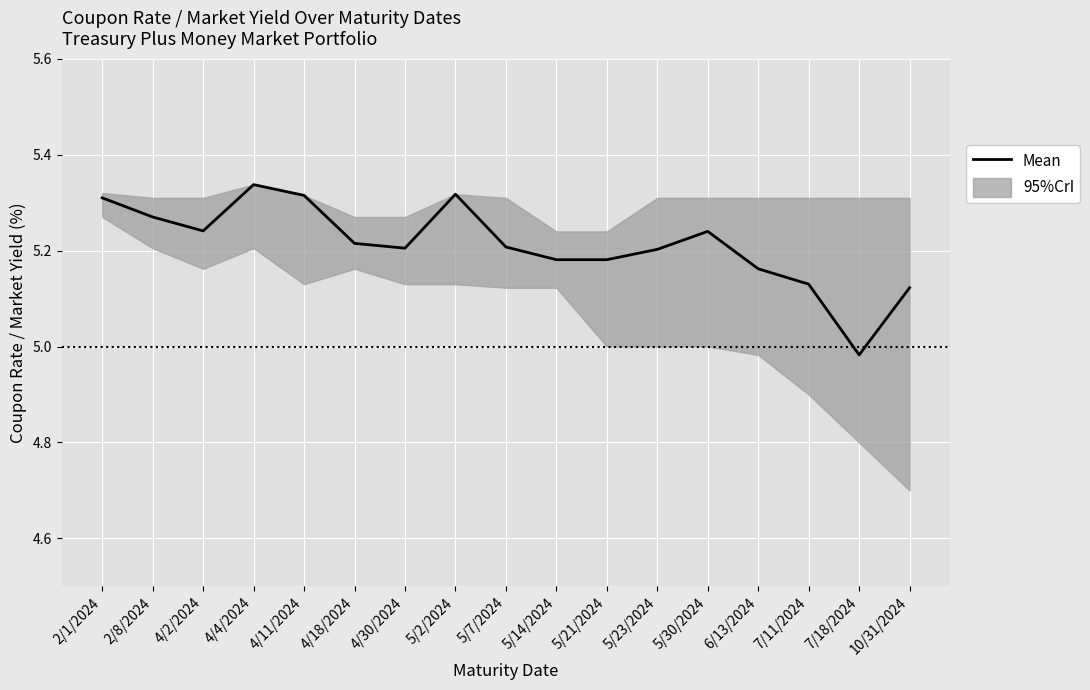

How many values are below 5?

1